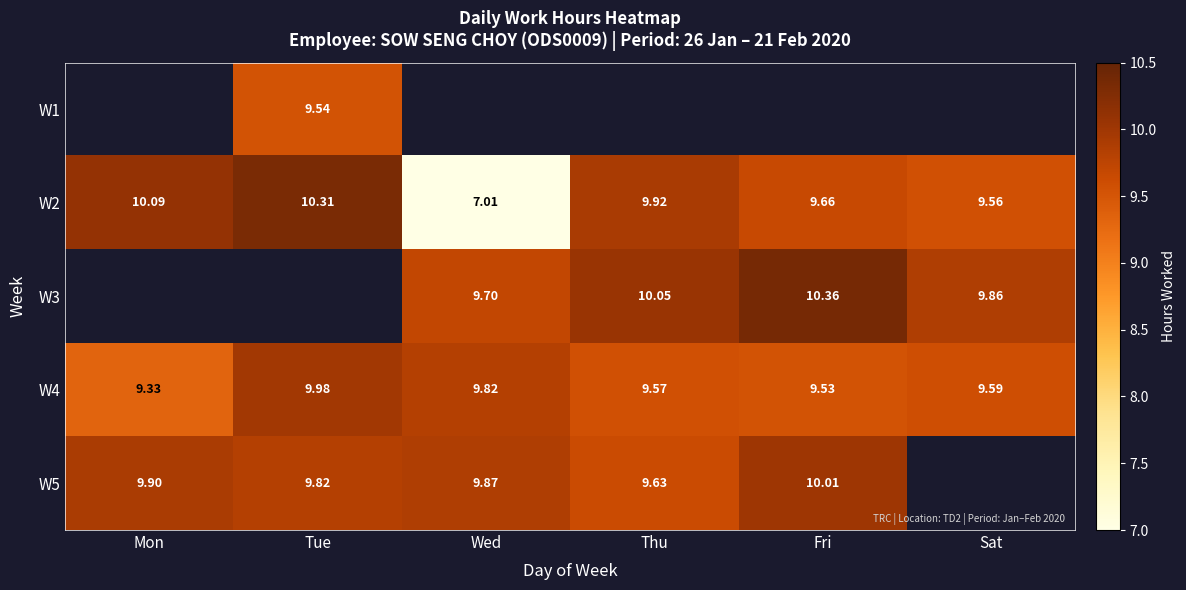

At which label is W4 closest to 9?

Mon